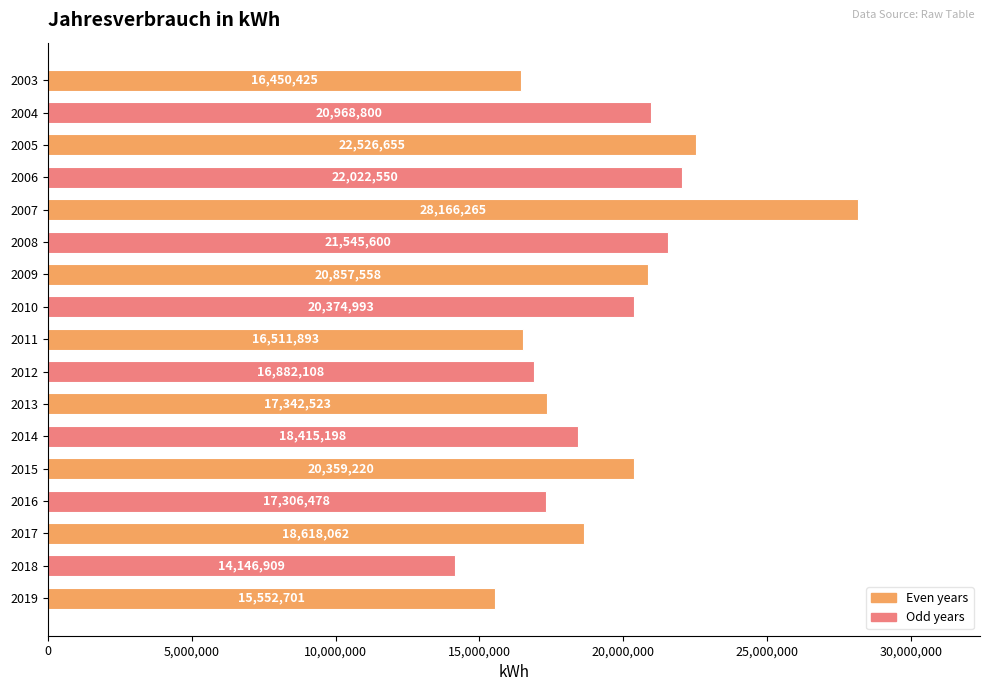

How many bars are there in total?

17